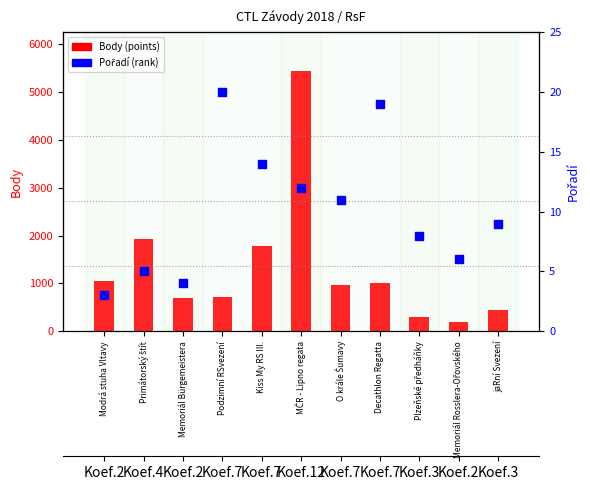

What is the total value across all series at jaRní Svezení?

449